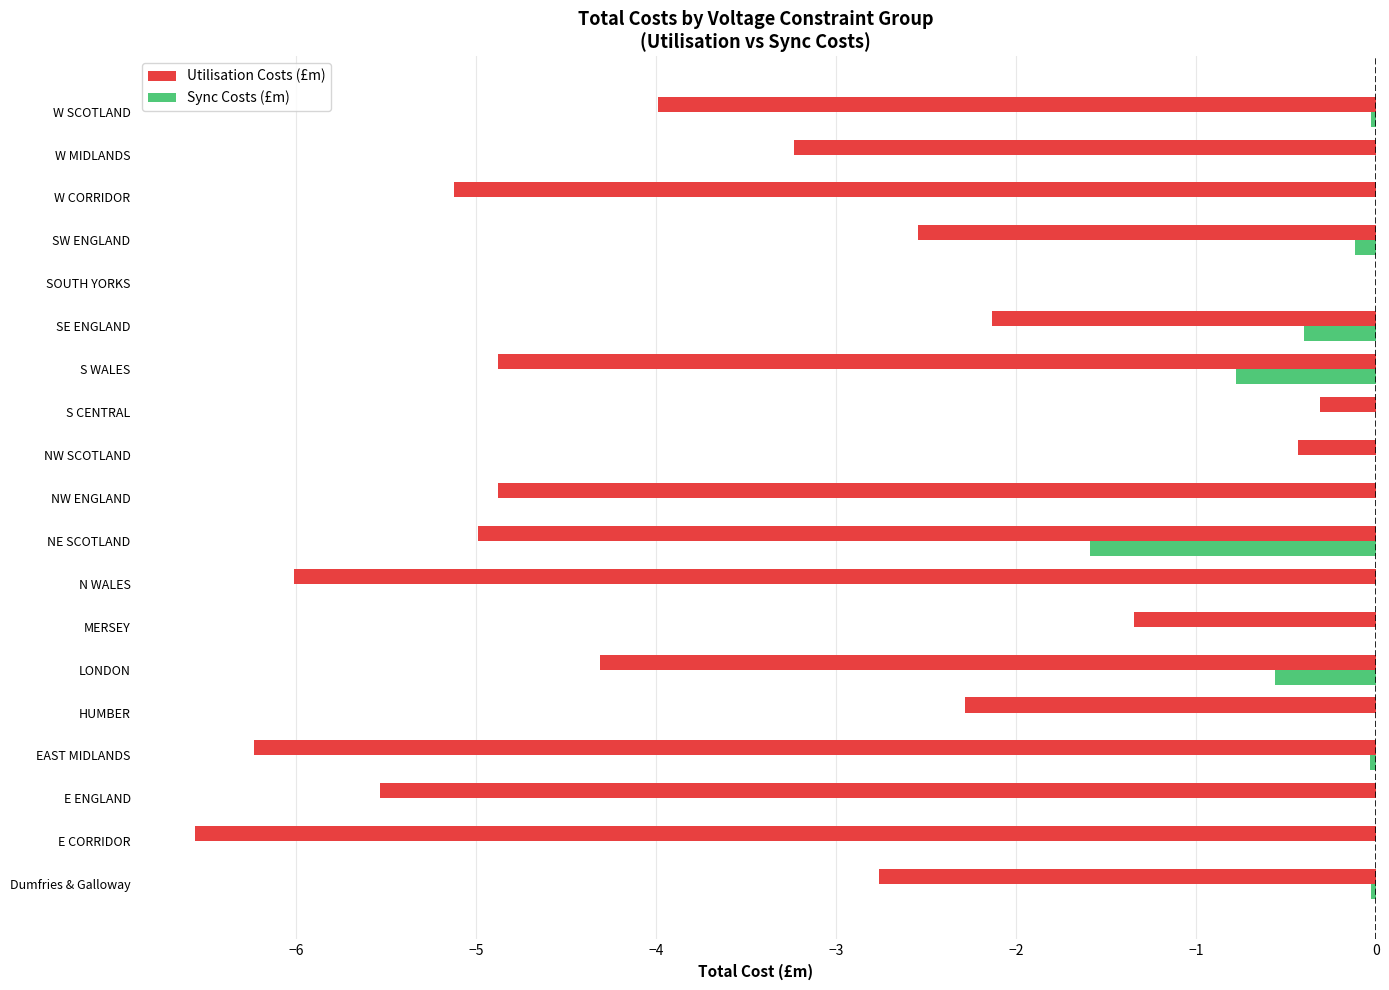

True or false: Sync Costs (£m) has a value of 0.0 at W CORRIDOR.

True